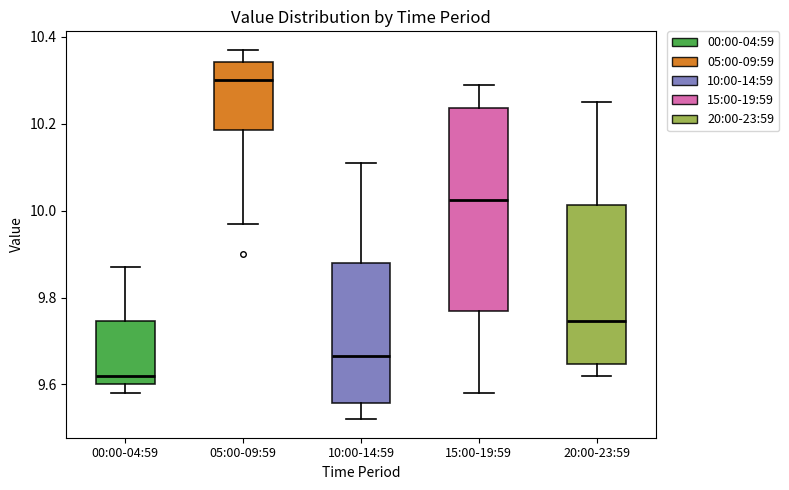

Reading left to right, transcribe this box plot: for each box, give where its median line is, the range the box spans, and where its two whiskers end, as read against the y-axis. The values are not printed on the chart, so give them approximately, as read against the axis.

00:00-04:59: median 9.62, box 9.60 to 9.74, whiskers 9.58 to 9.88
05:00-09:59: median 10.30, box 10.18 to 10.34, whiskers 9.98 to 10.38
10:00-14:59: median 9.66, box 9.56 to 9.88, whiskers 9.52 to 10.12
15:00-19:59: median 10.02, box 9.78 to 10.24, whiskers 9.58 to 10.30
20:00-23:59: median 9.74, box 9.64 to 10.02, whiskers 9.62 to 10.26